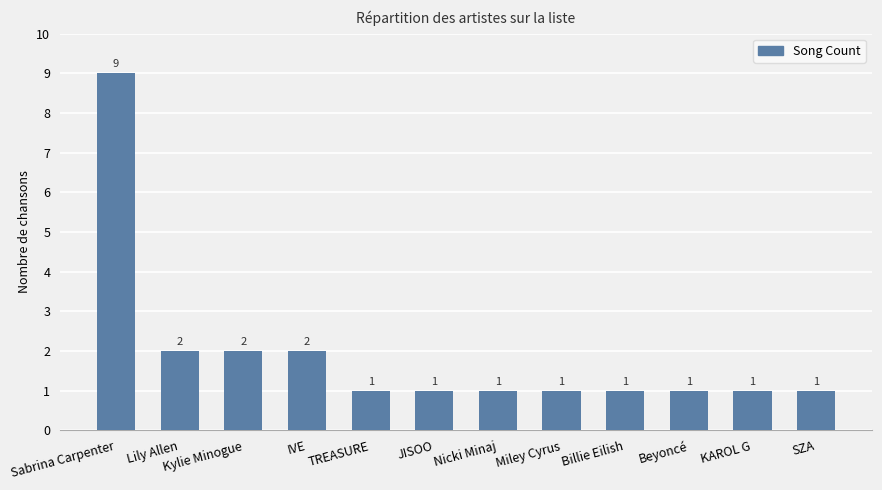

Approximately how many times larger is the value at Lily Allen compared to SZA?

2.0